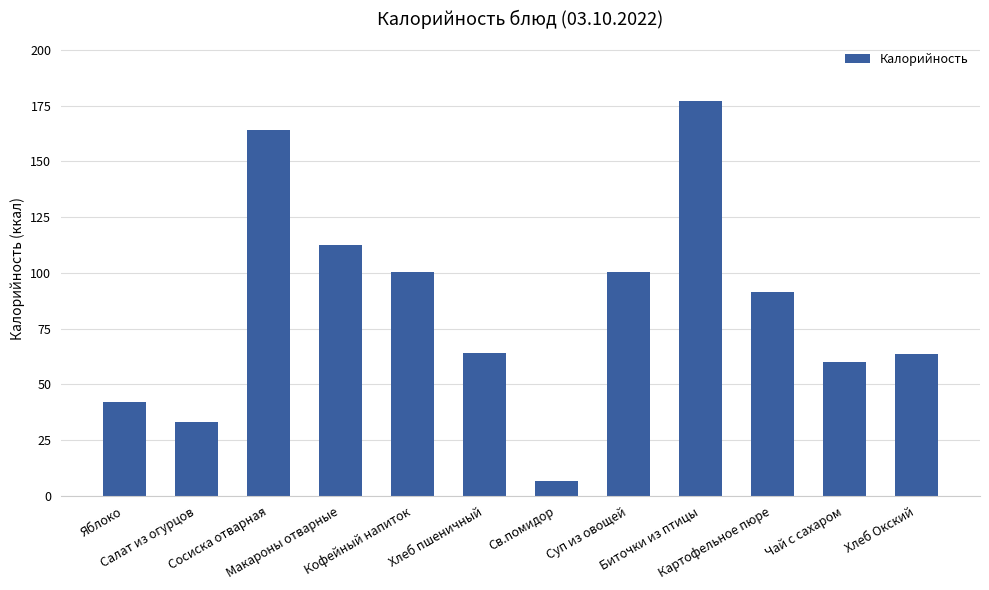

What is the value of the 6th bar from the left?

64.1